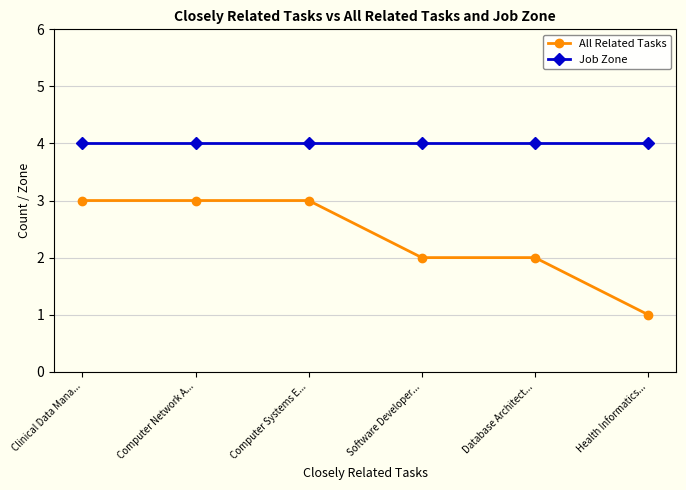

True or false: Job Zone has more than 2 points higher than both neighbors.

False